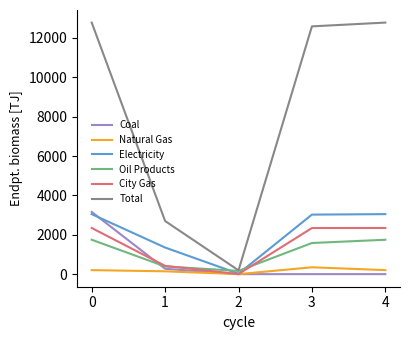

What is the sum of the Electricity values at 3 and 2?

3048.4